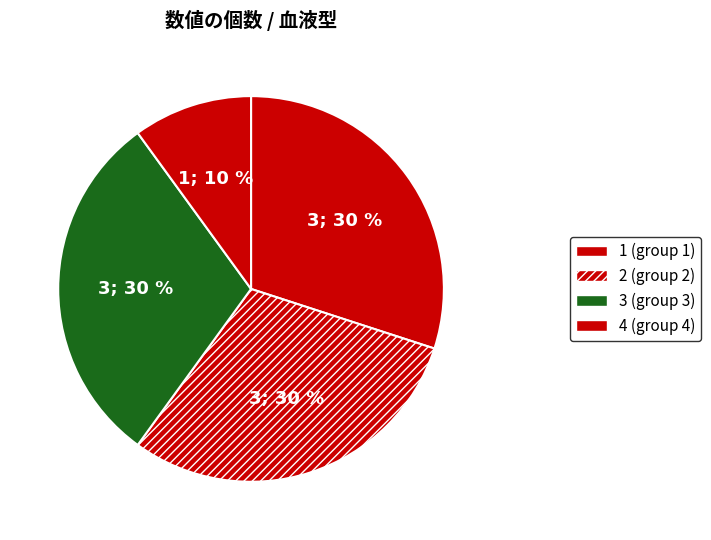

Does 4 represent more than half of the total?

No